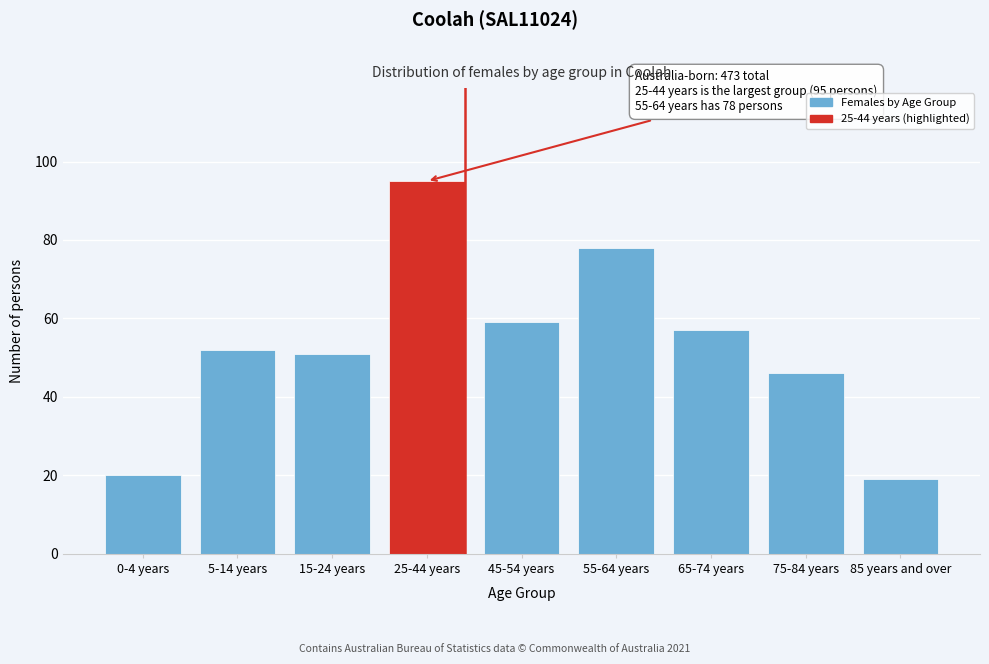

Reading left to right, extract all data points from this chart.

0-4 years=20	5-14 years=52	15-24 years=51	25-44 years=95	45-54 years=59	55-64 years=78	65-74 years=57	75-84 years=46	85 years and over=19